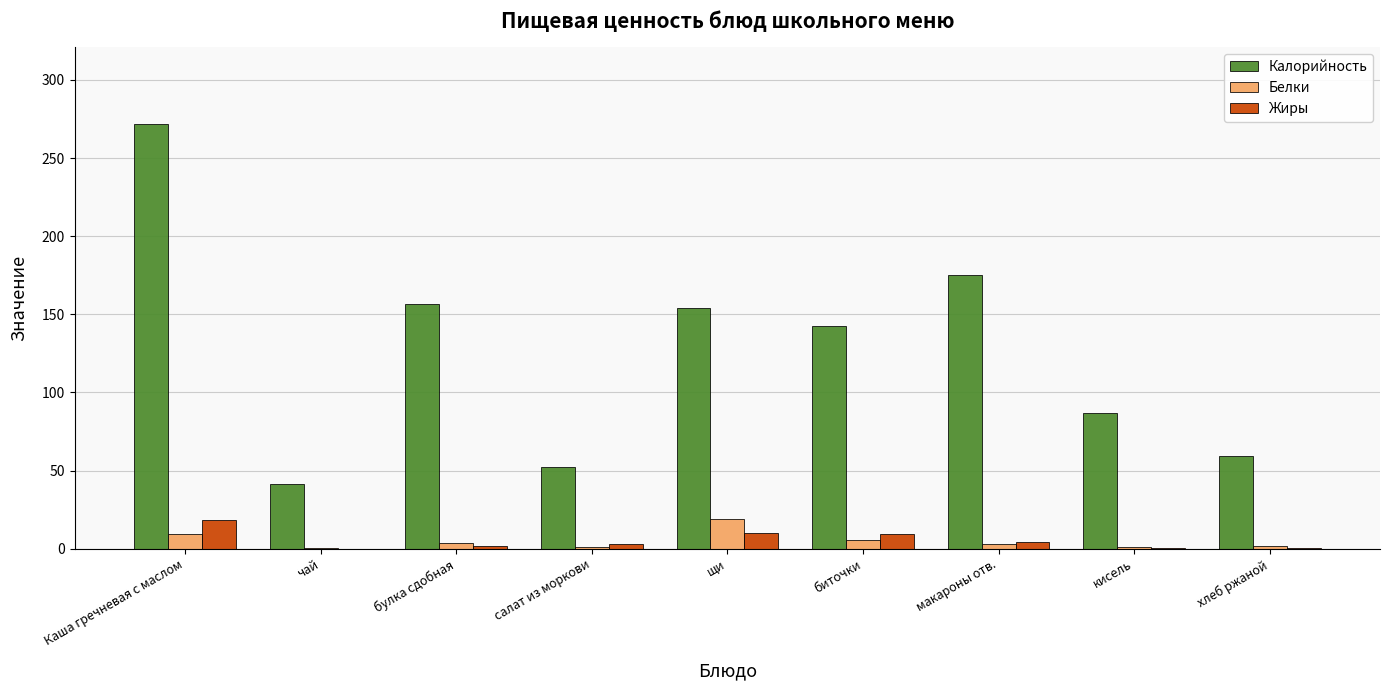

What is the sum of all Белки values?

45.2